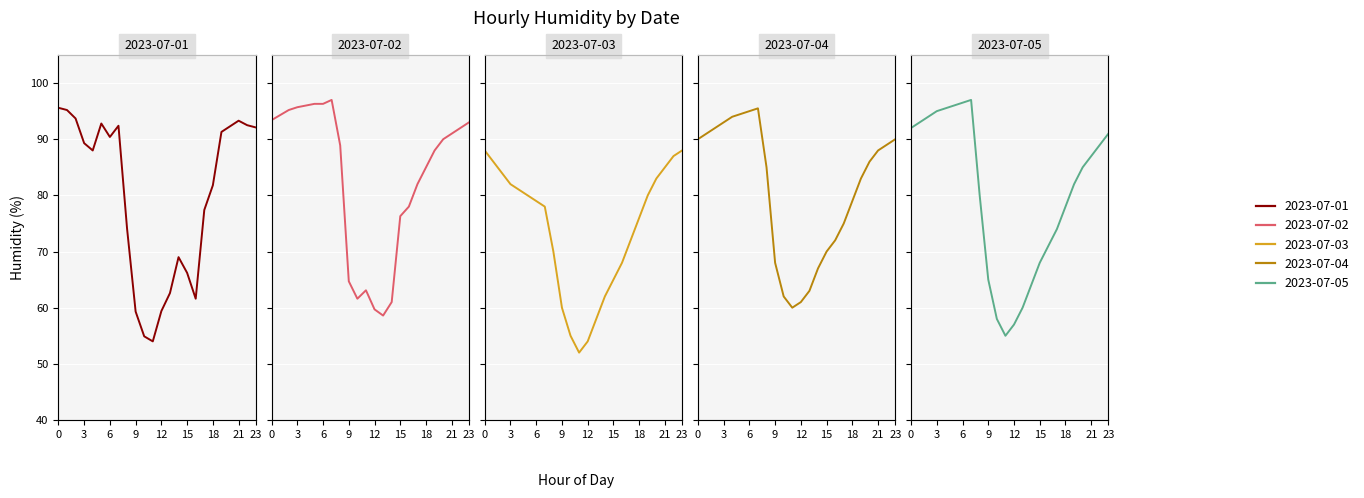

At which label is 2023-07-03 closest to 70?

08:00